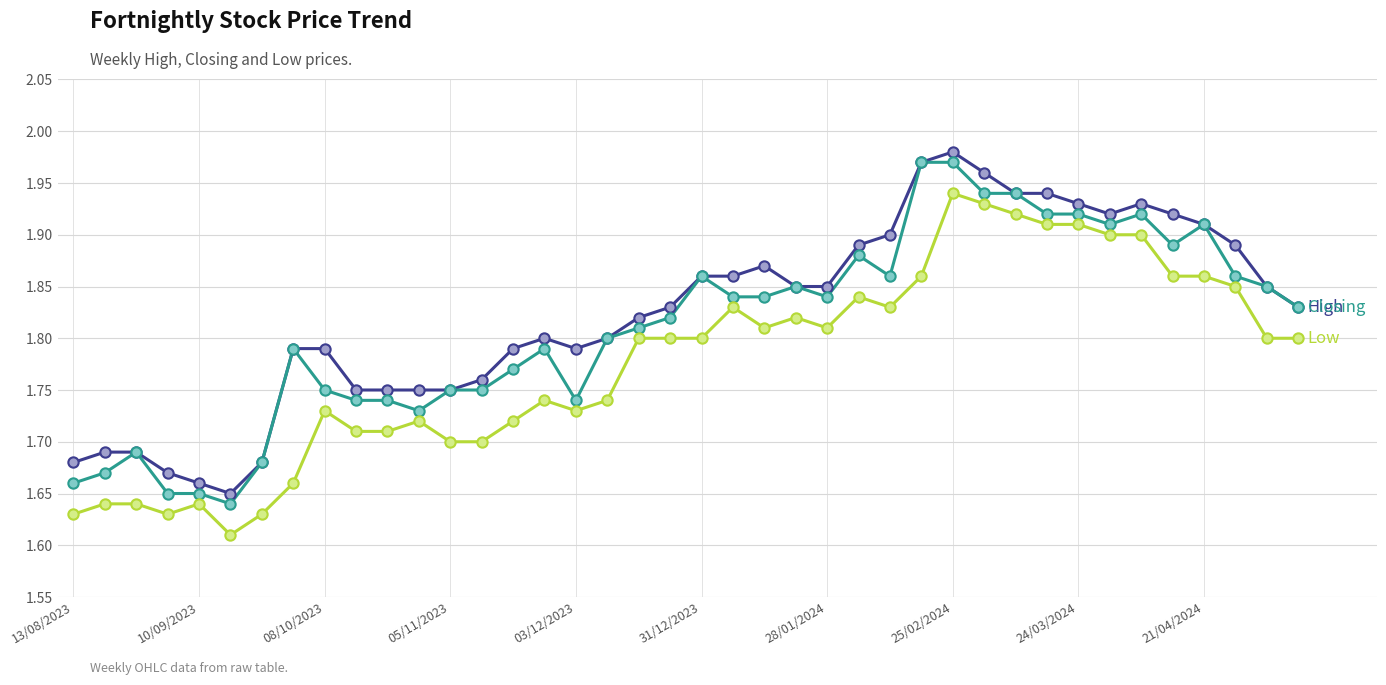

Does the chart have visible grid lines?

Yes